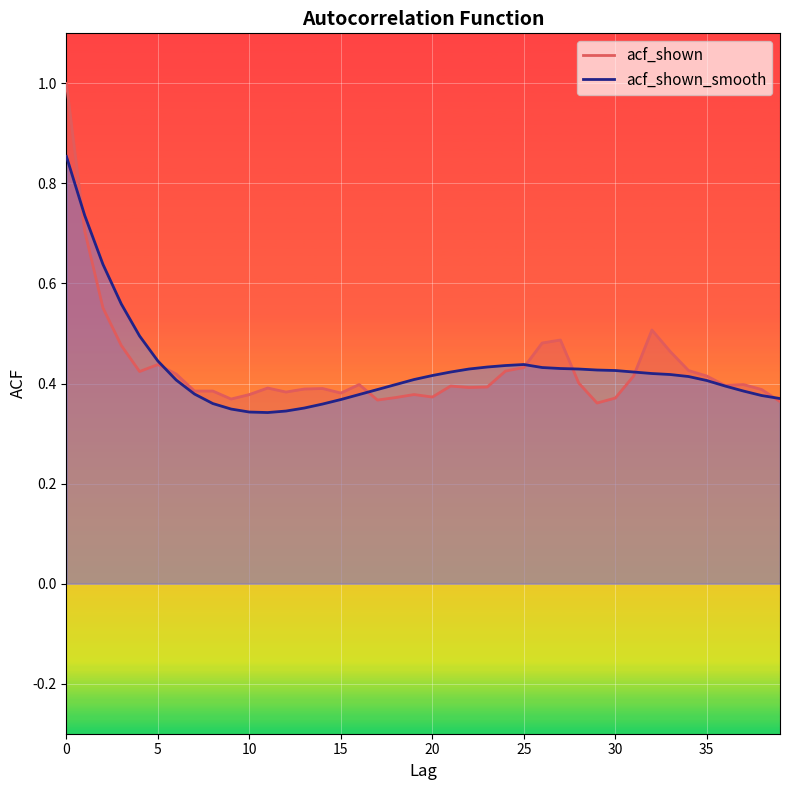

True or false: acf_shown_smooth has more than 1 interior local peaks.

False